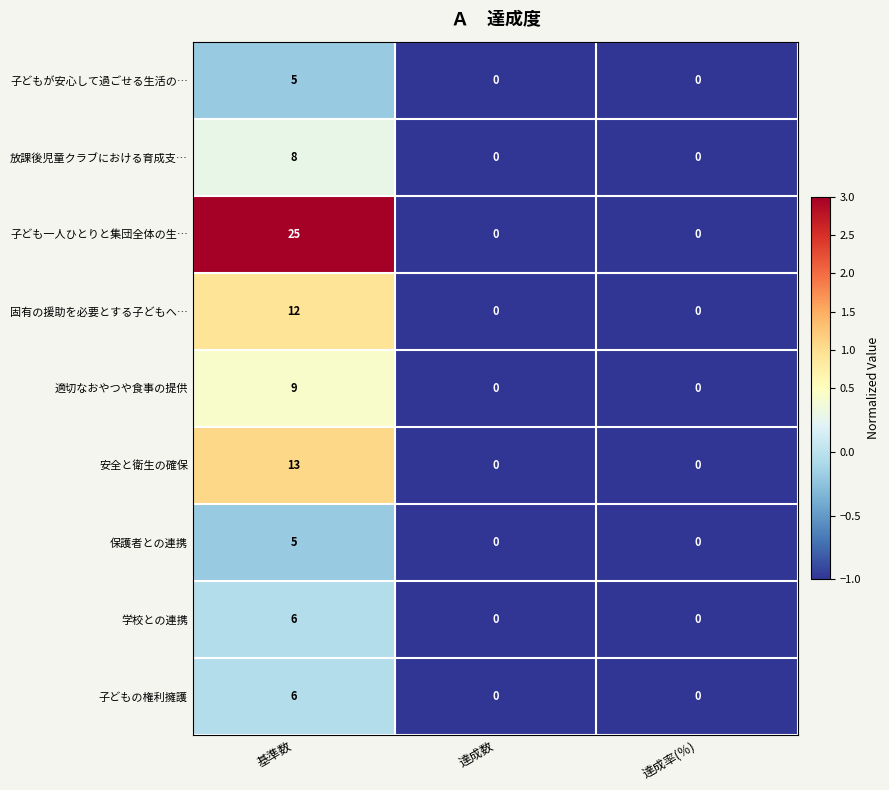

What is the sum of all 適切なおやつや食事の提供 values?

9